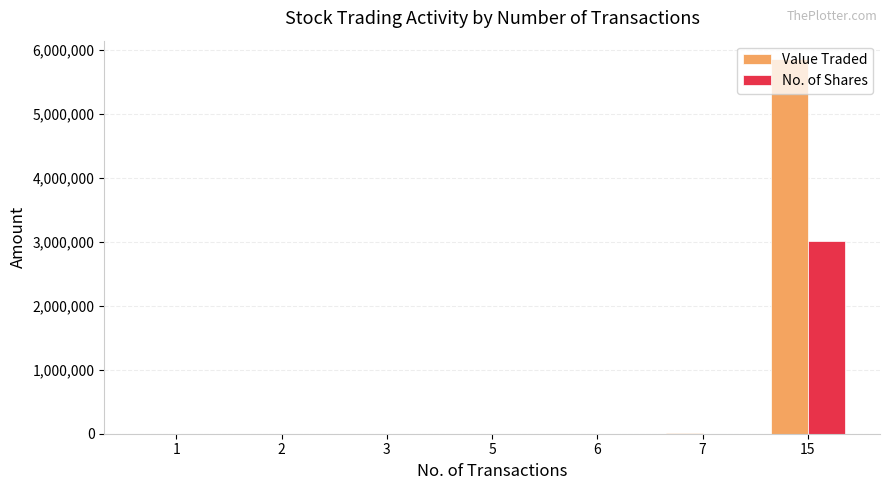

Which series has the largest total across all categories?

Value Traded